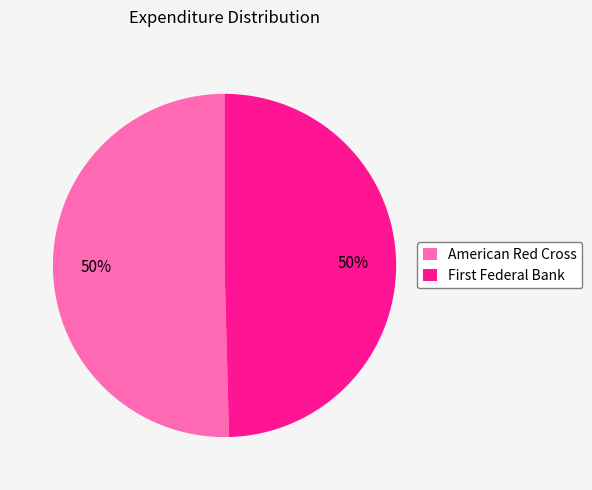

Count the number of slices in the pie.

2